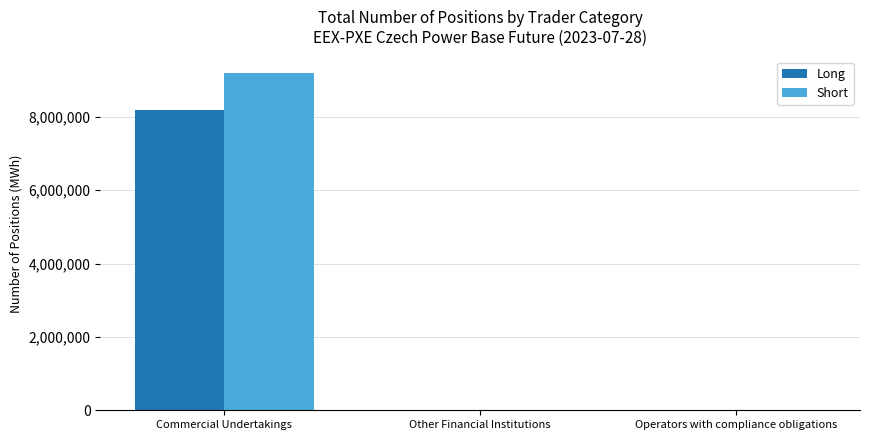

The Long series shows 0 at Other Financial Institutions. True or false?

True